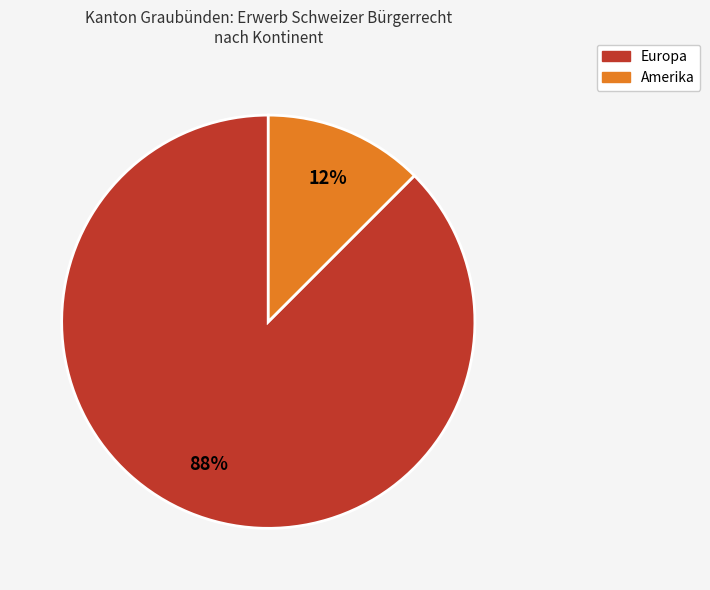

Is there any slice that represents more than half of the pie?

Yes